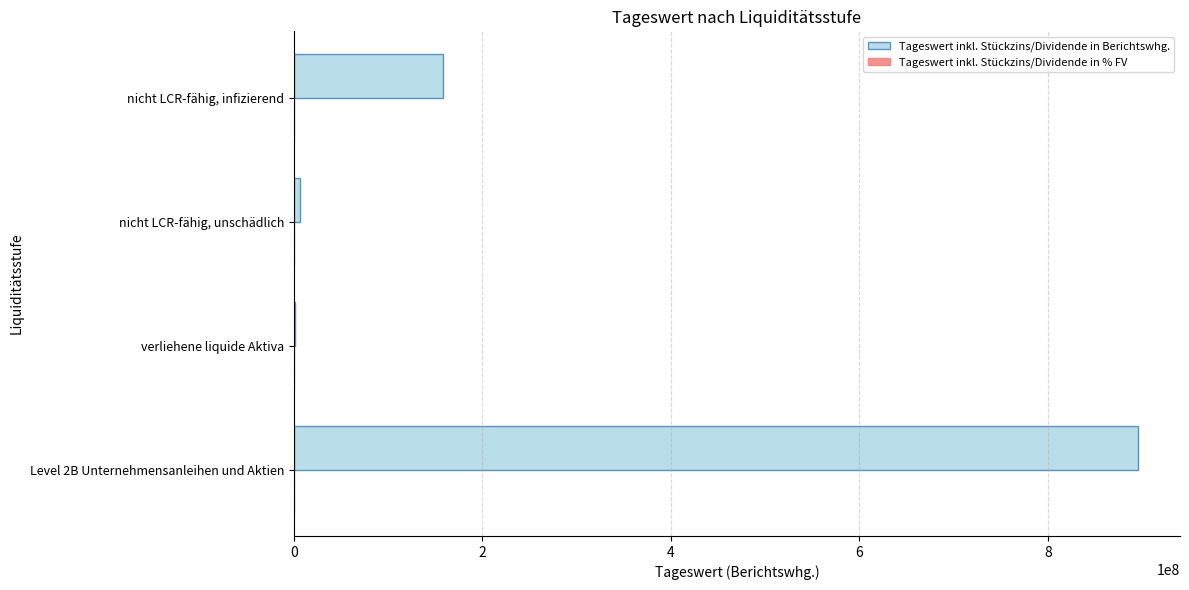

The Tageswert inkl. Stückzins/Dividende in Berichtswhg. series shows 158426548.6 at nicht LCR-fähig, infizierend. True or false?

True